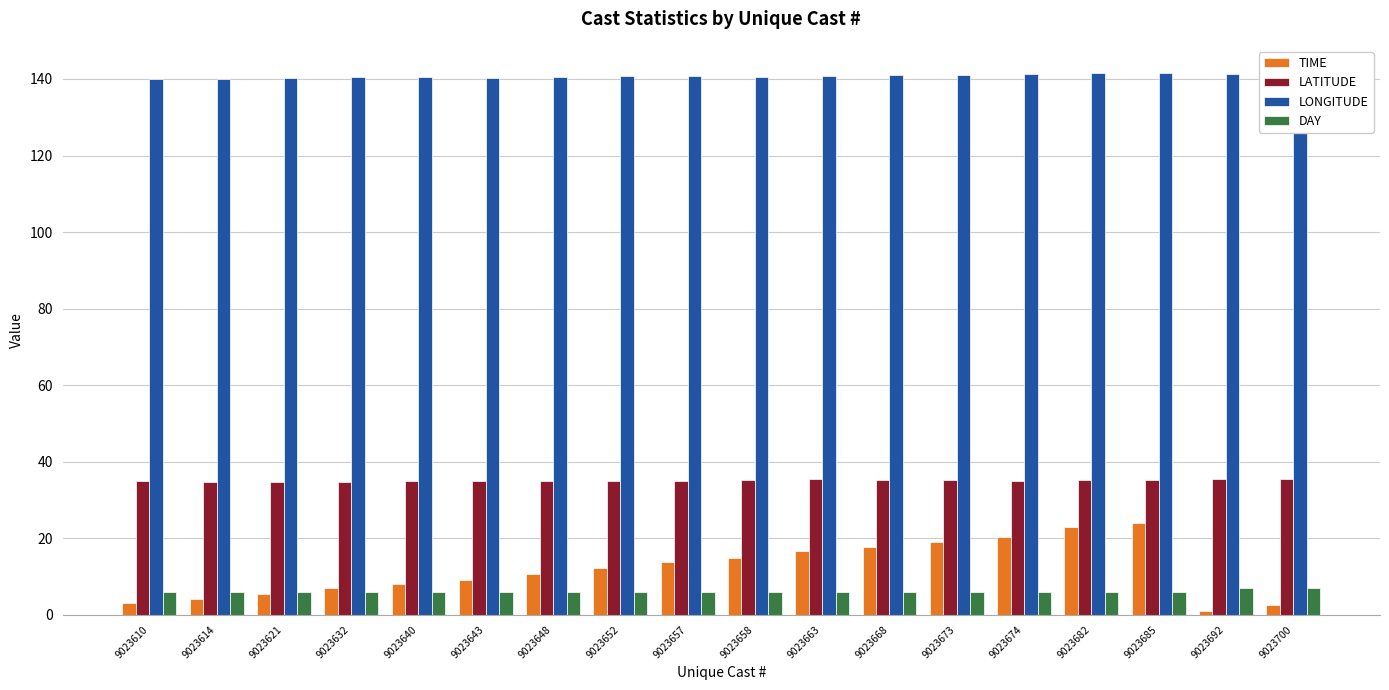

Is it true that LONGITUDE equals 140.8 at 9023663?

True